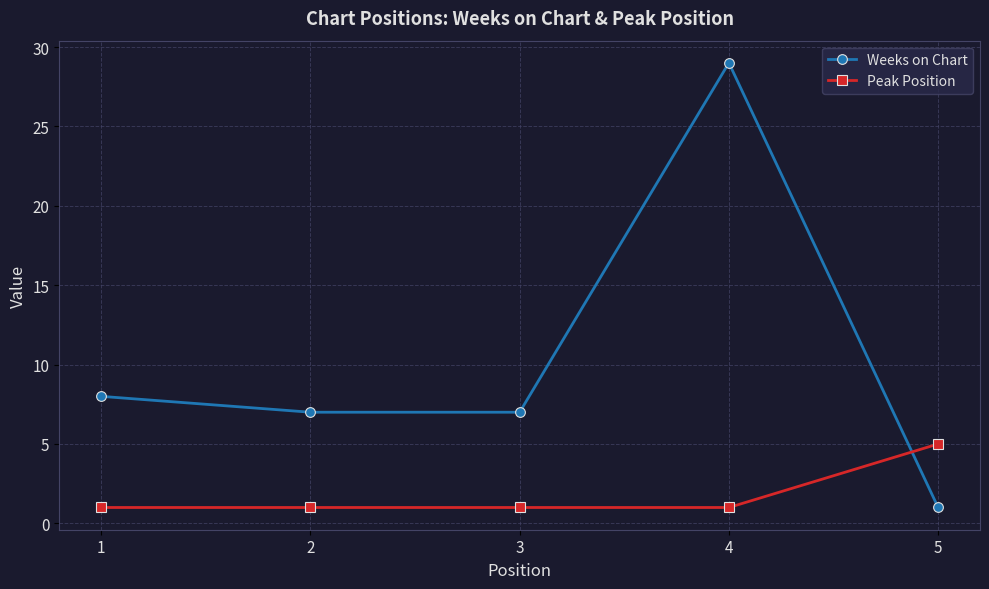

Which series has the widest spread of values?

Weeks on Chart